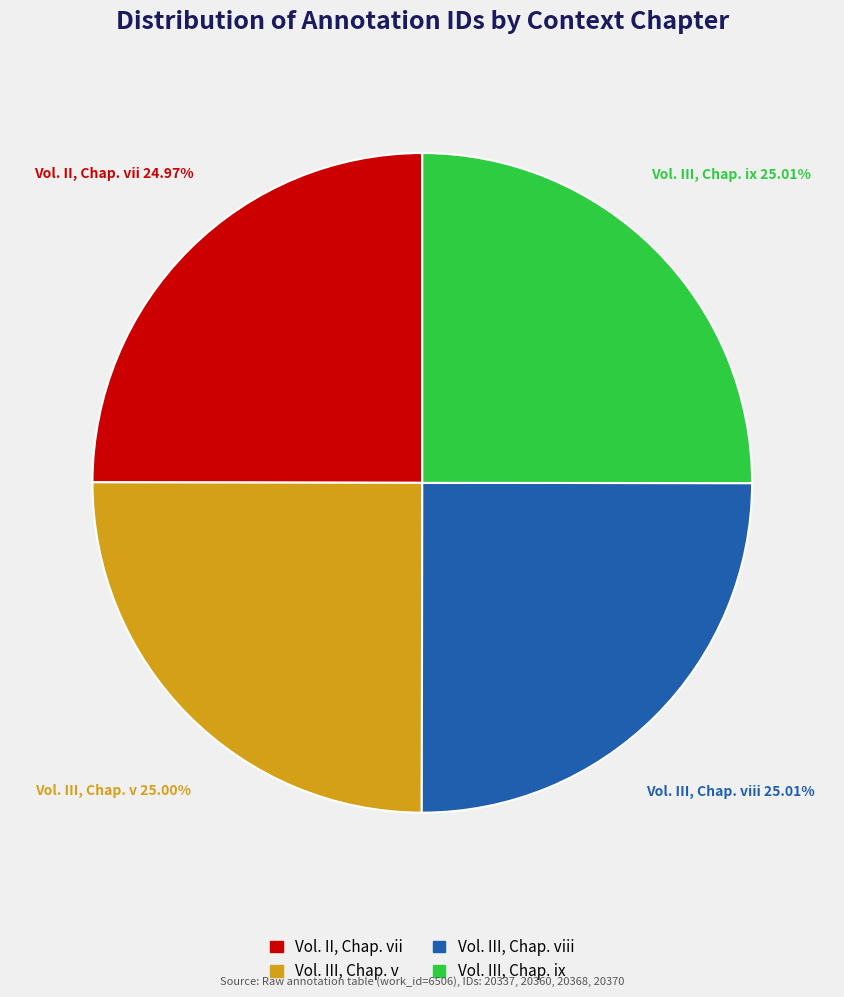

Does any single category account for the majority?

No